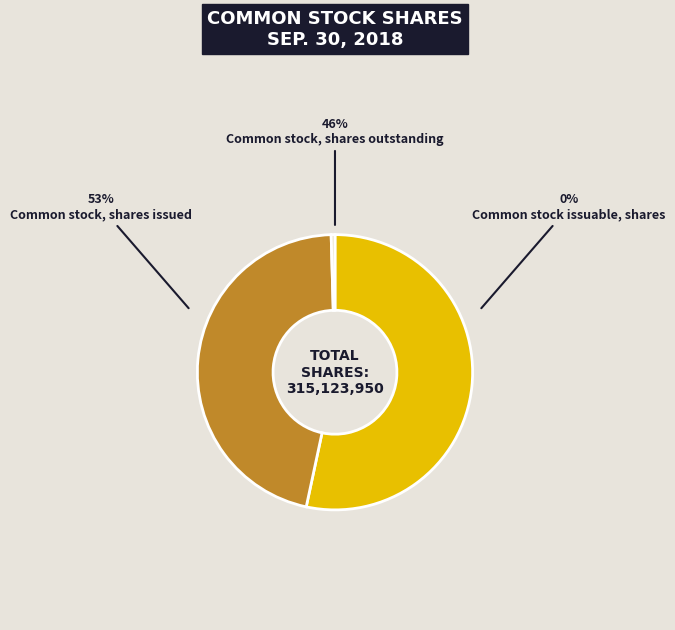

Which category has the biggest portion of the pie?

Common stock, shares issued